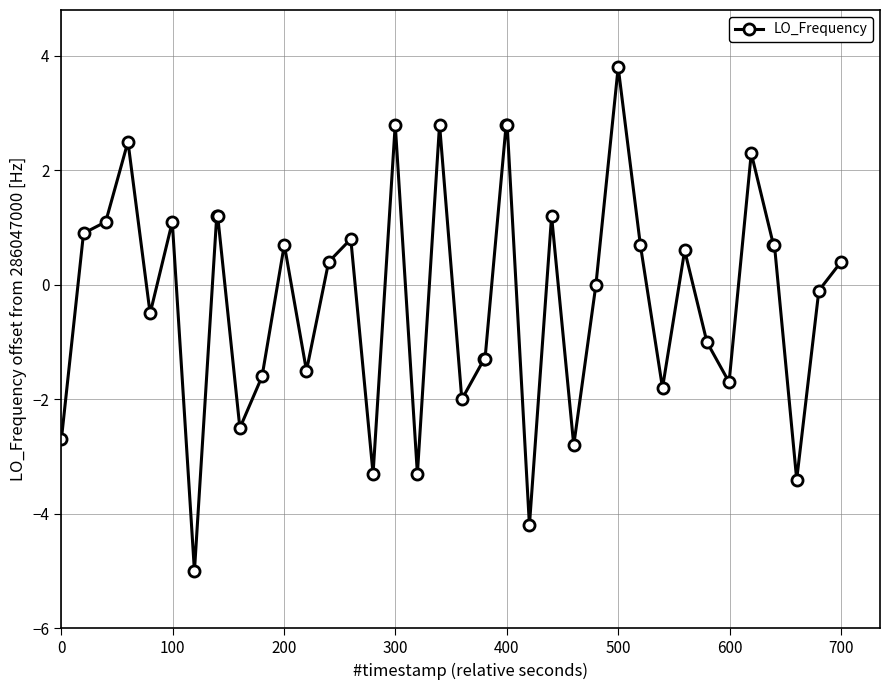

True or false: the data has more than 2 interior local peaks.

True